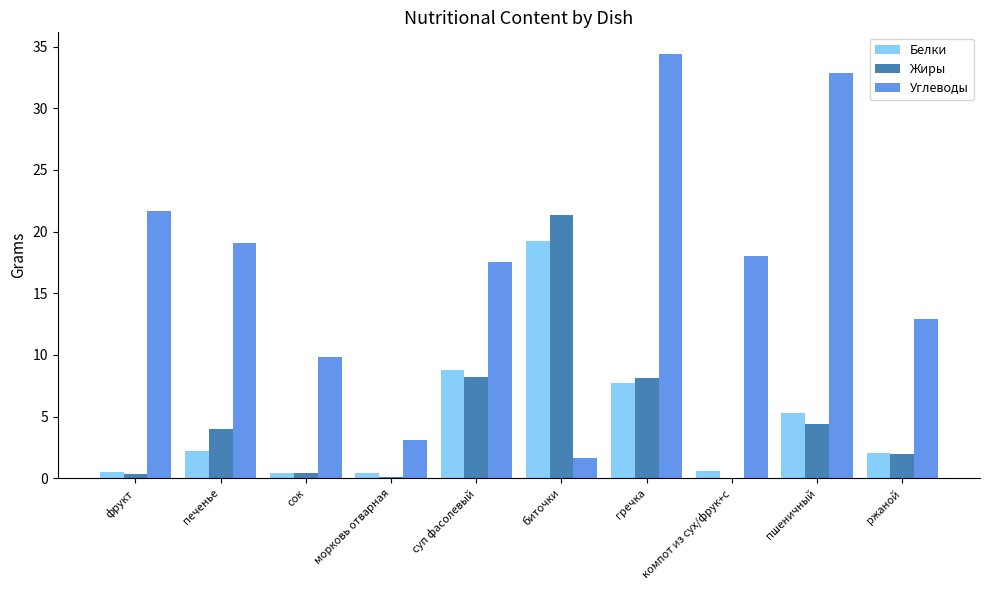

Which series has the largest total across all categories?

Углеводы